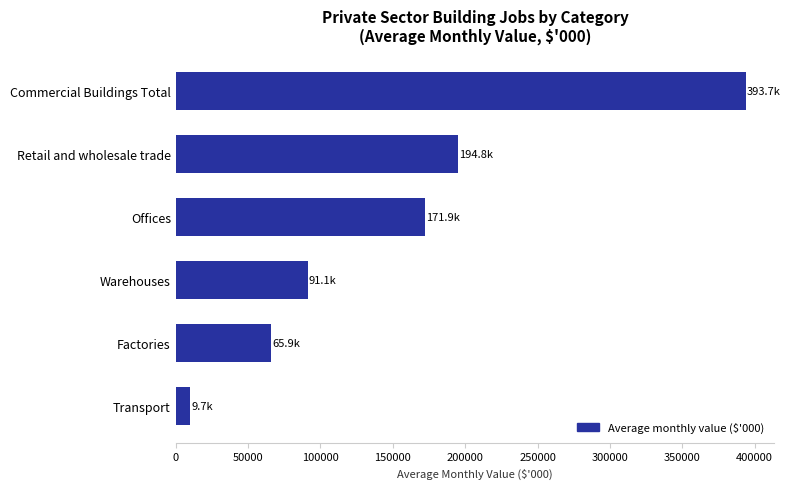

Does the chart contain stacked bars?

No